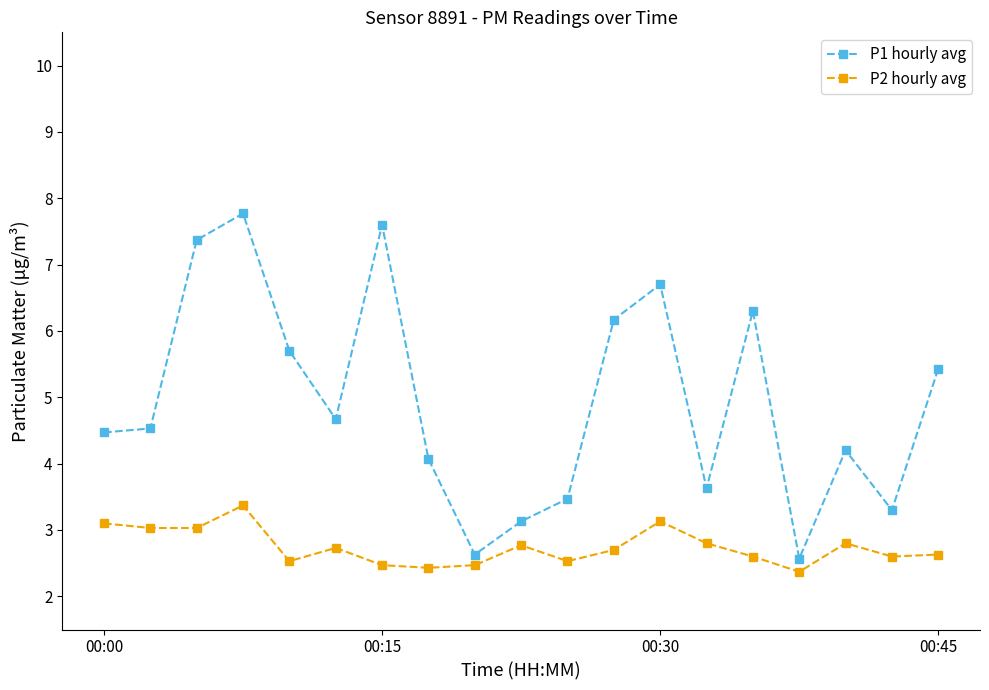

What is the difference between the maximum and minimum values in the P2 hourly avg series?

1.0